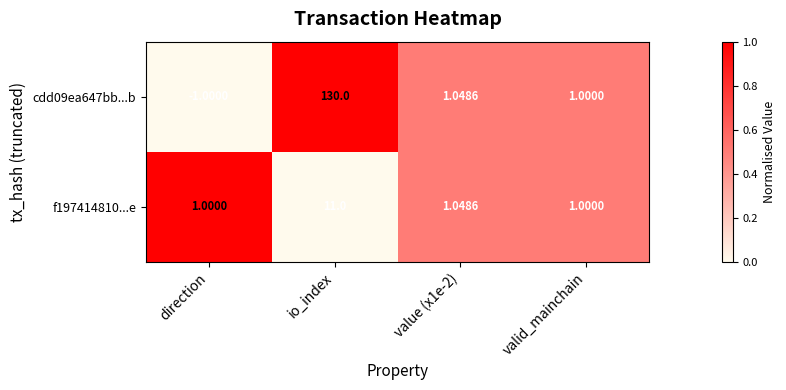

At which category is the sum across all series the highest?

io_index